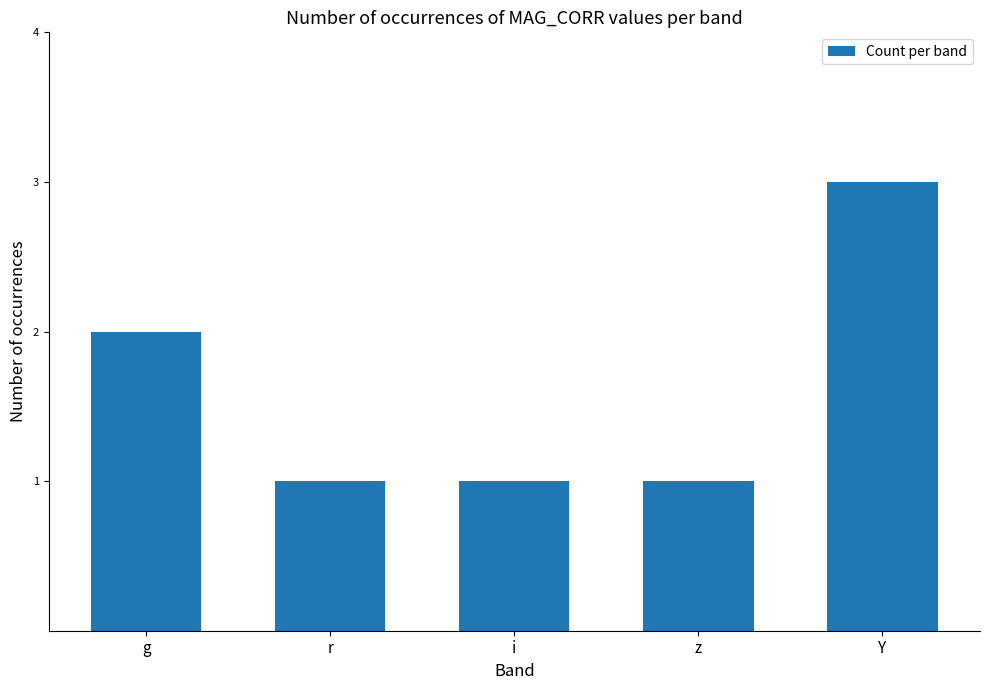

Which label corresponds to the largest value in the chart?

Y